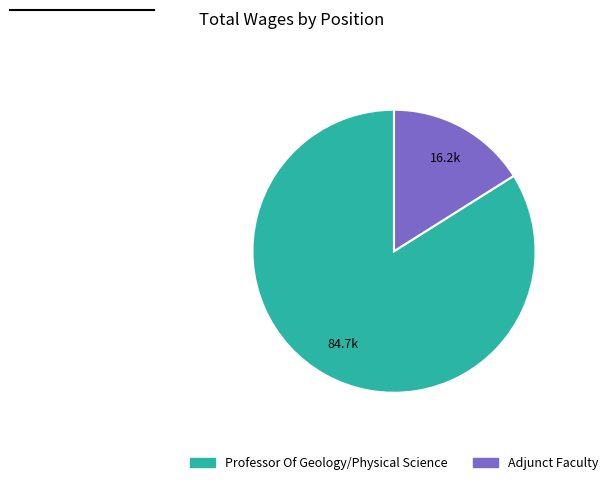

Which slice represents more than half of the pie?

Professor Of Geology/Physical Science